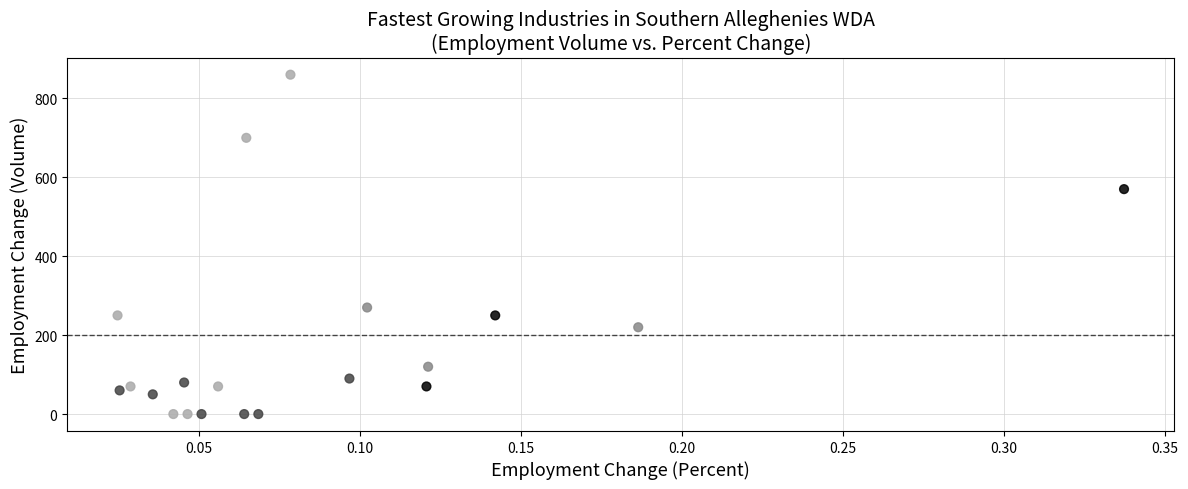

What Y value in the scatter plot is closest to 430?

570